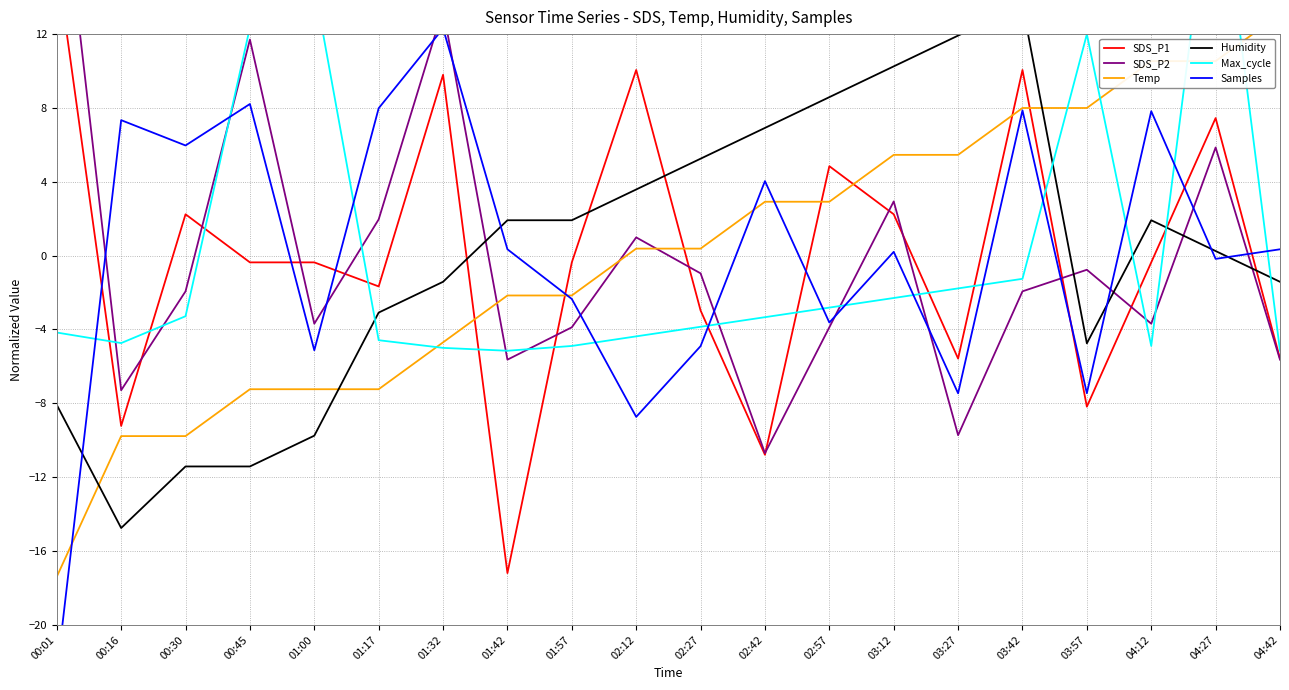

At how many categories does at least one series exceed -17?

20